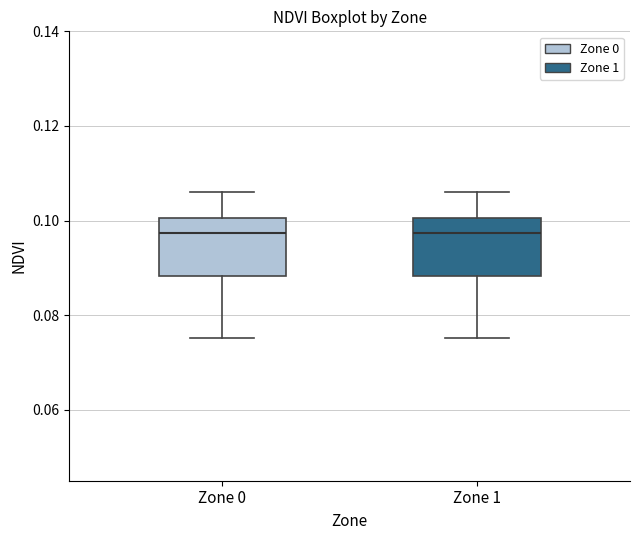

Reading left to right, transcribe this box plot: for each box, give where its median line is, the range the box spans, and where its two whiskers end, as read against the y-axis. The values are not printed on the chart, so give them approximately, as read against the axis.

Zone 0: median 0.098, box 0.088 to 0.100, whiskers 0.076 to 0.106
Zone 1: median 0.098, box 0.088 to 0.100, whiskers 0.076 to 0.106